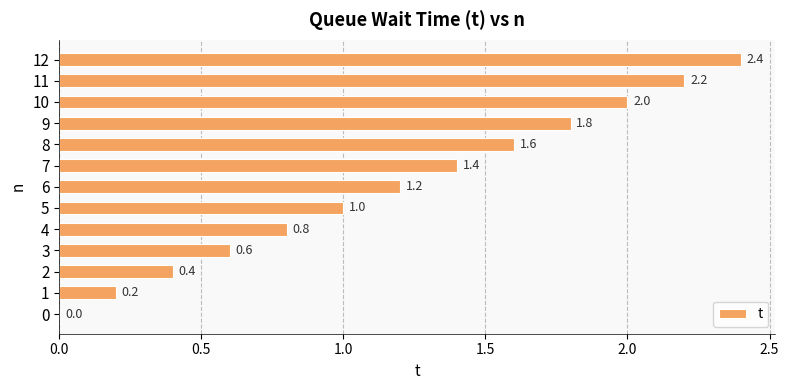

What is the greatest value displayed?

2.4